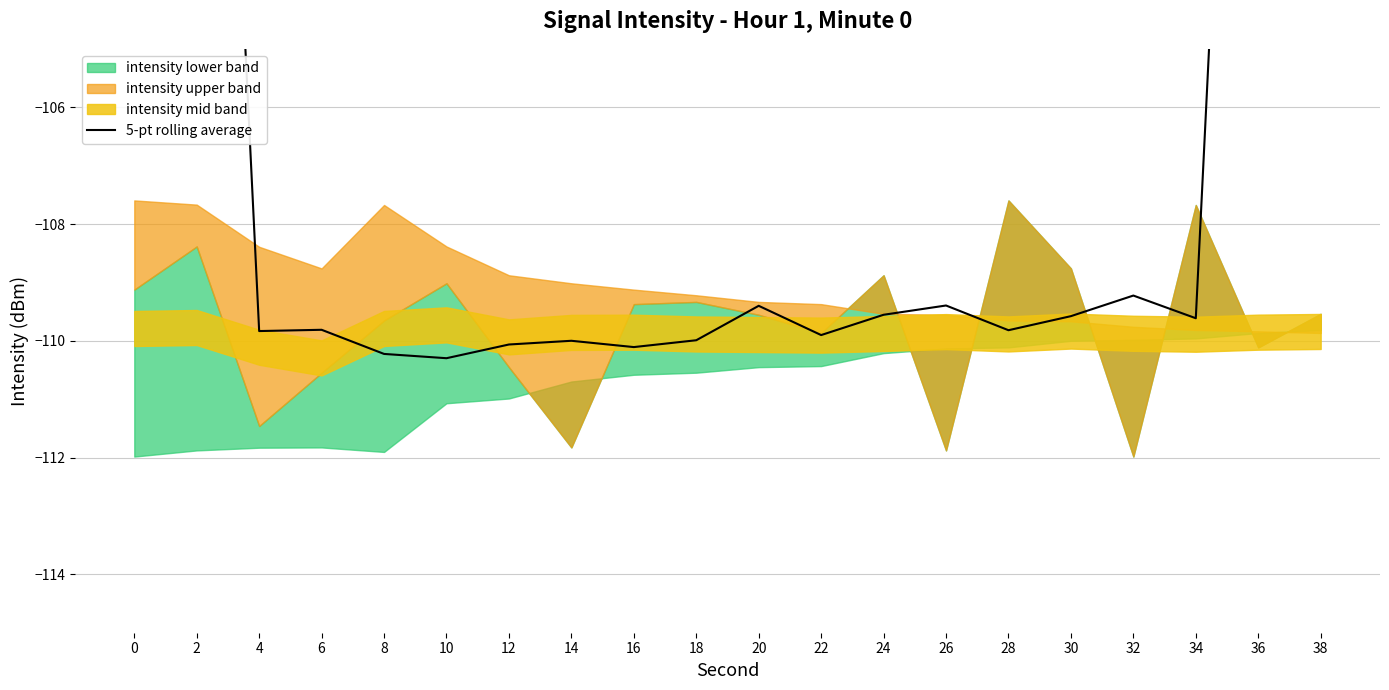

What is the greatest value displayed?

-65.5